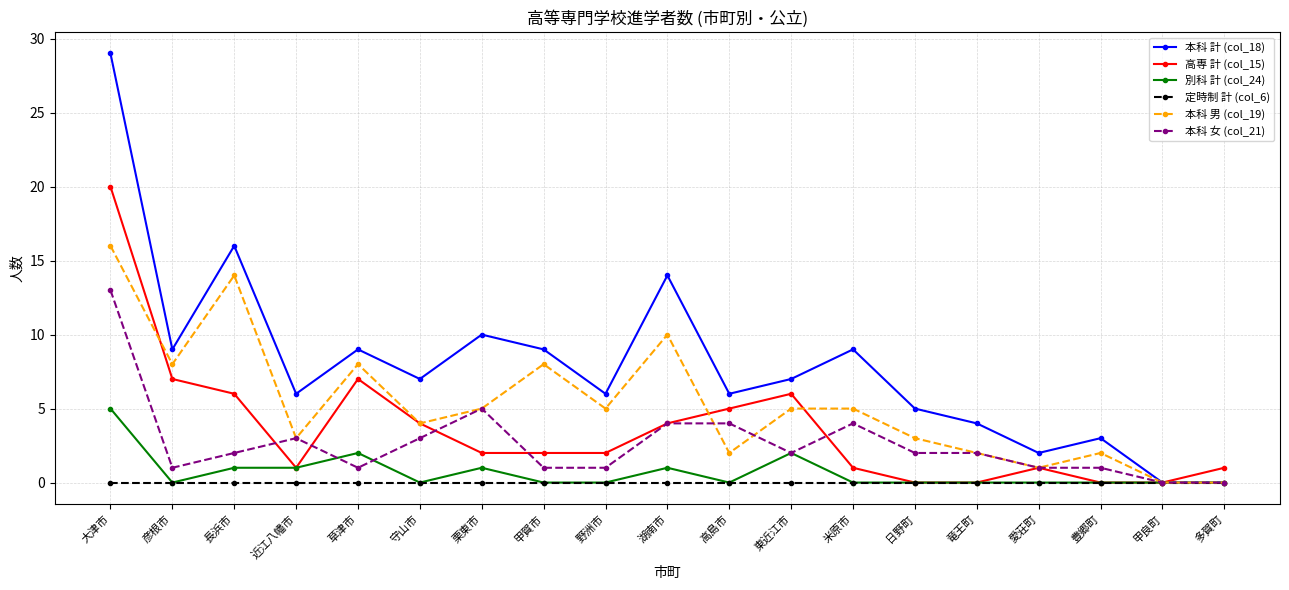

Reading left to right, transcribe all the data shown in this chart.

本科 計 (col_18): 大津市=29	彦根市=9	長浜市=16	近江八幡市=6	草津市=9	守山市=7	栗東市=10	甲賀市=9	野洲市=6	湖南市=14	高島市=6	東近江市=7	米原市=9	日野町=5	竜王町=4	愛荘町=2	豊郷町=3	甲良町=0	多賀町=0
高専 計 (col_15): 大津市=20	彦根市=7	長浜市=6	近江八幡市=1	草津市=7	守山市=4	栗東市=2	甲賀市=2	野洲市=2	湖南市=4	高島市=5	東近江市=6	米原市=1	日野町=0	竜王町=0	愛荘町=1	豊郷町=0	甲良町=0	多賀町=1
別科 計 (col_24): 大津市=5	彦根市=0	長浜市=1	近江八幡市=1	草津市=2	守山市=0	栗東市=1	甲賀市=0	野洲市=0	湖南市=1	高島市=0	東近江市=2	米原市=0	日野町=0	竜王町=0	愛荘町=0	豊郷町=0	甲良町=0	多賀町=0
定時制 計 (col_6): 大津市=0	彦根市=0	長浜市=0	近江八幡市=0	草津市=0	守山市=0	栗東市=0	甲賀市=0	野洲市=0	湖南市=0	高島市=0	東近江市=0	米原市=0	日野町=0	竜王町=0	愛荘町=0	豊郷町=0	甲良町=0	多賀町=0
本科 男 (col_19): 大津市=16	彦根市=8	長浜市=14	近江八幡市=3	草津市=8	守山市=4	栗東市=5	甲賀市=8	野洲市=5	湖南市=10	高島市=2	東近江市=5	米原市=5	日野町=3	竜王町=2	愛荘町=1	豊郷町=2	甲良町=0	多賀町=0
本科 女 (col_21): 大津市=13	彦根市=1	長浜市=2	近江八幡市=3	草津市=1	守山市=3	栗東市=5	甲賀市=1	野洲市=1	湖南市=4	高島市=4	東近江市=2	米原市=4	日野町=2	竜王町=2	愛荘町=1	豊郷町=1	甲良町=0	多賀町=0